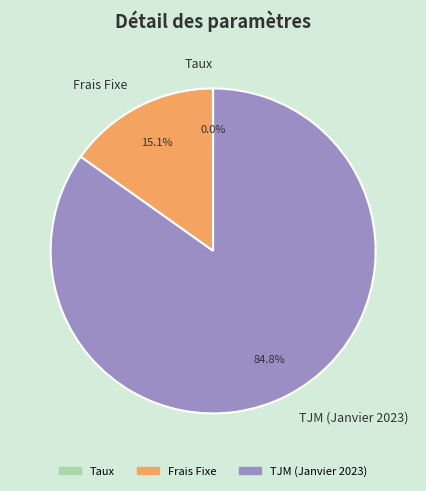

Which slice is the largest?

TJM (Janvier 2023)